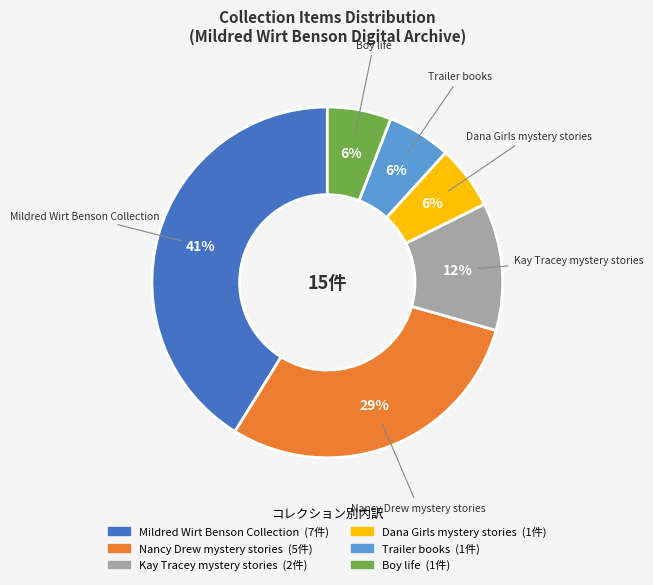

The Dana Girls mystery stories slice represents 1% of the pie. True or false?

False